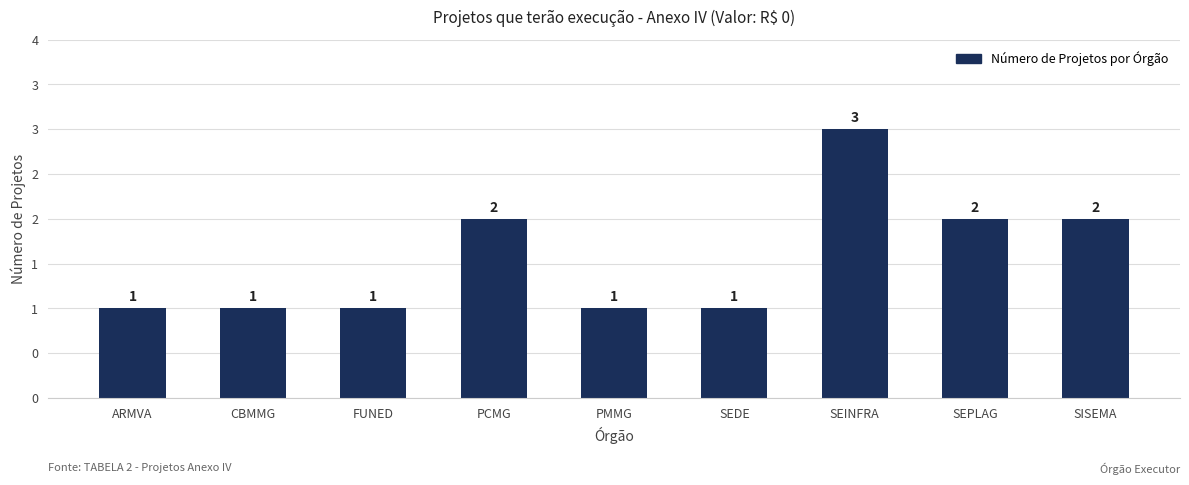

What is the sum of the values at ARMVA and PCMG?

3